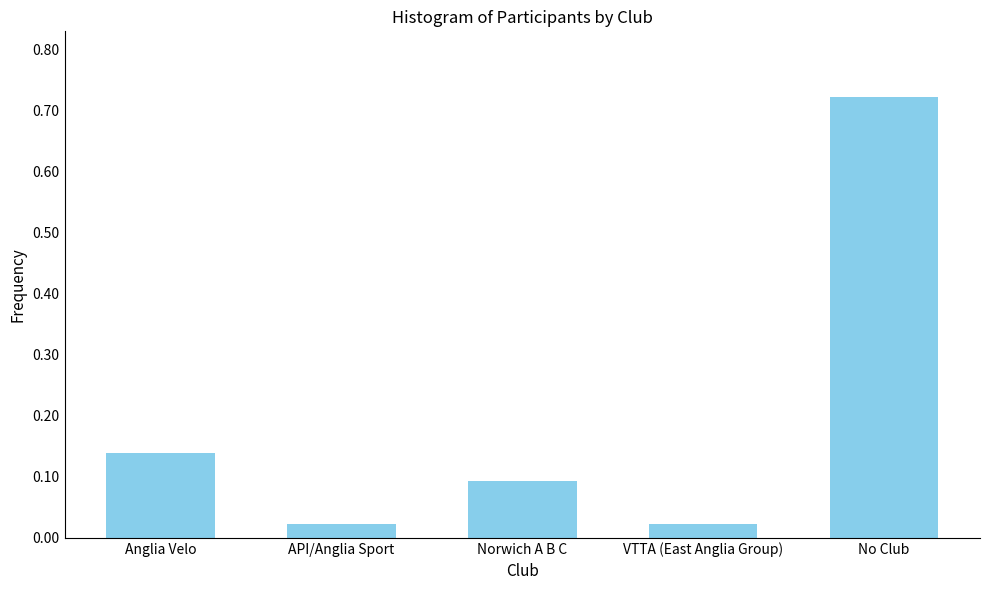

What is the sum of all values?

1.0